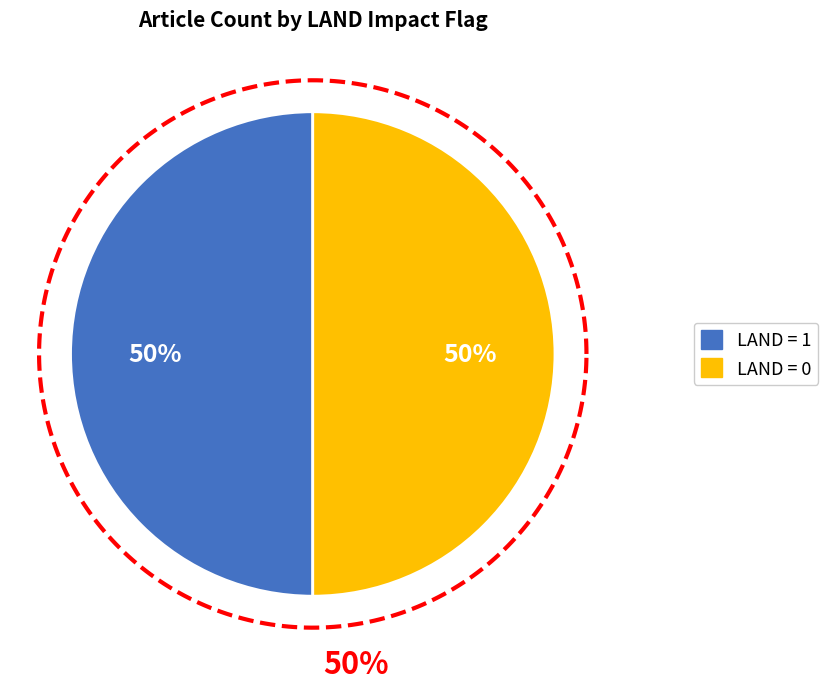

To the nearest percent, what is the combined percentage of Tornado Michigan (LAND=0) and Papua New Guinea landslide (LAND=1)?

100%